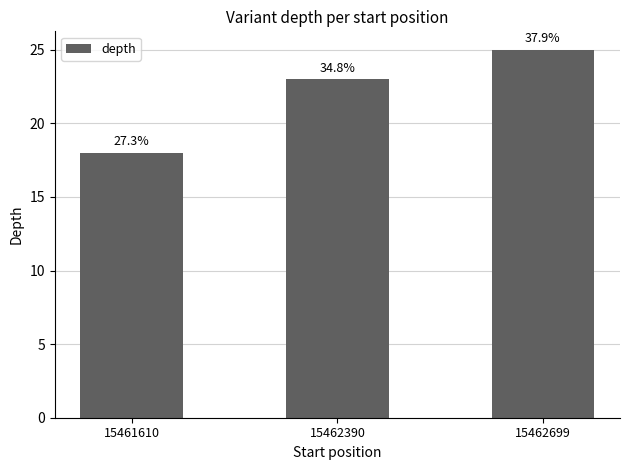

What is the change in value from 15462390 to 15462699?

+2